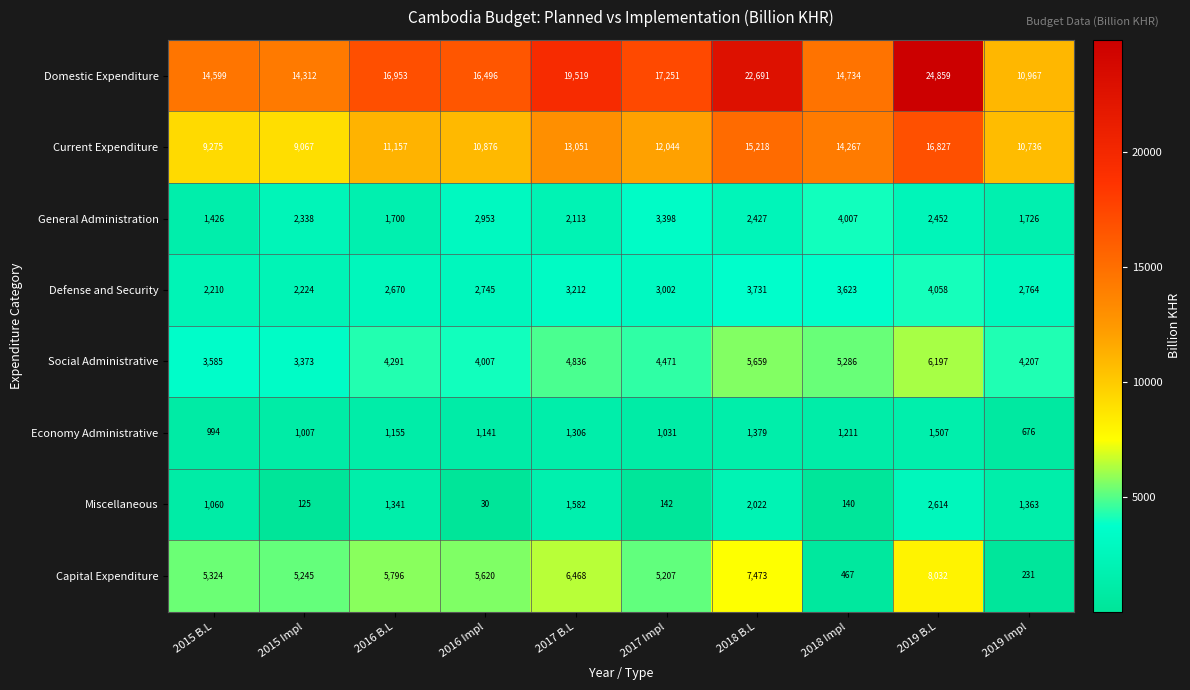

Is it true that Economy Administrative equals 1306 at 2017 B.L?

True